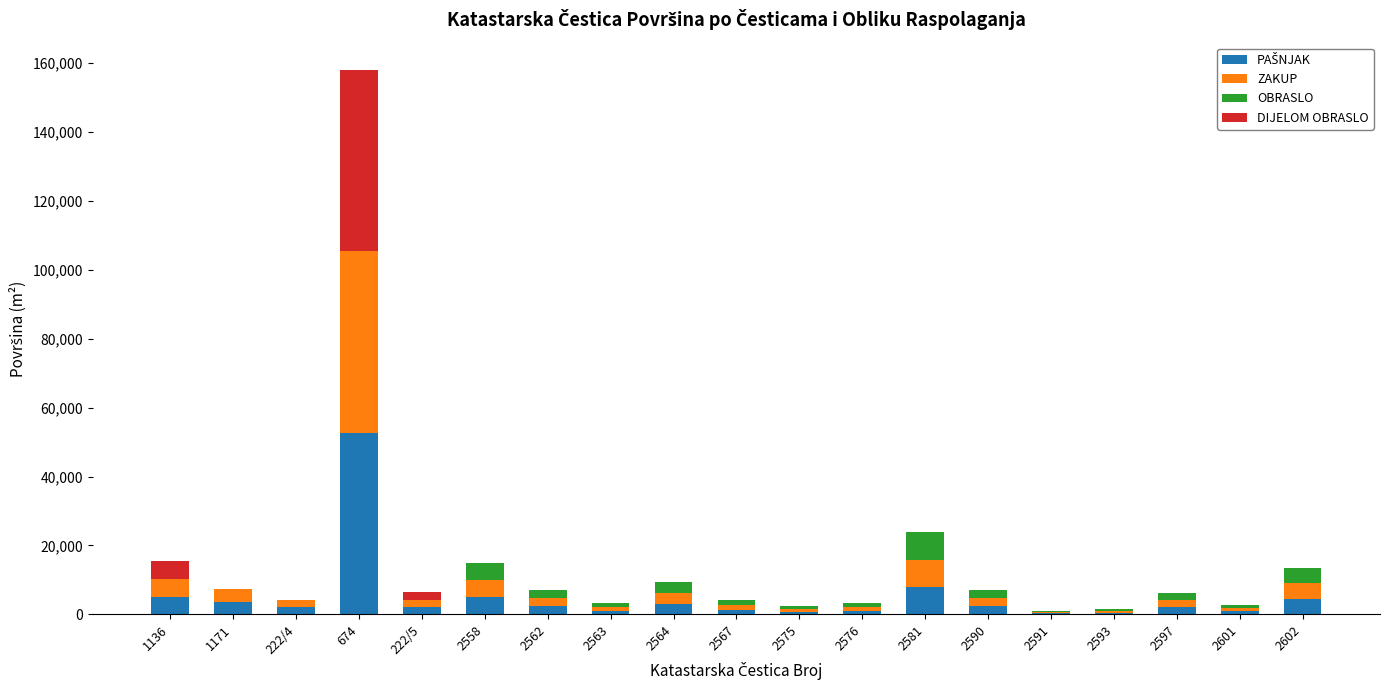

Are the bars grouped side by side (vs. stacked)?

No